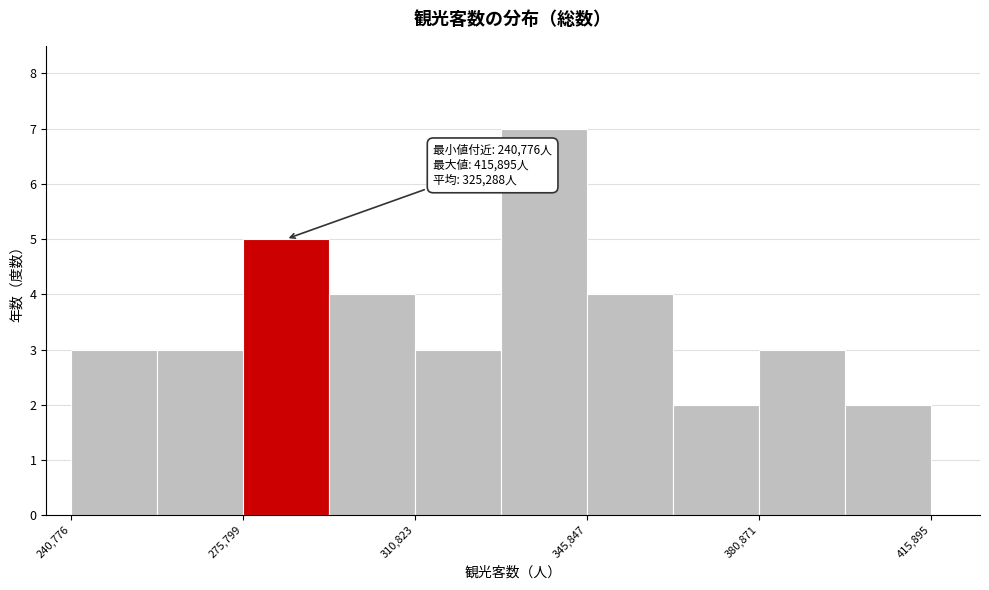

Read against the x-axis, roughly where is the centre of the tallest bar?

335000